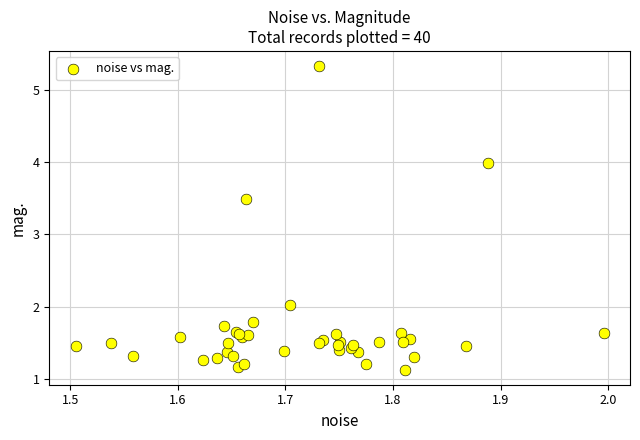

What Y value in the scatter plot is closest to 3?

3.5